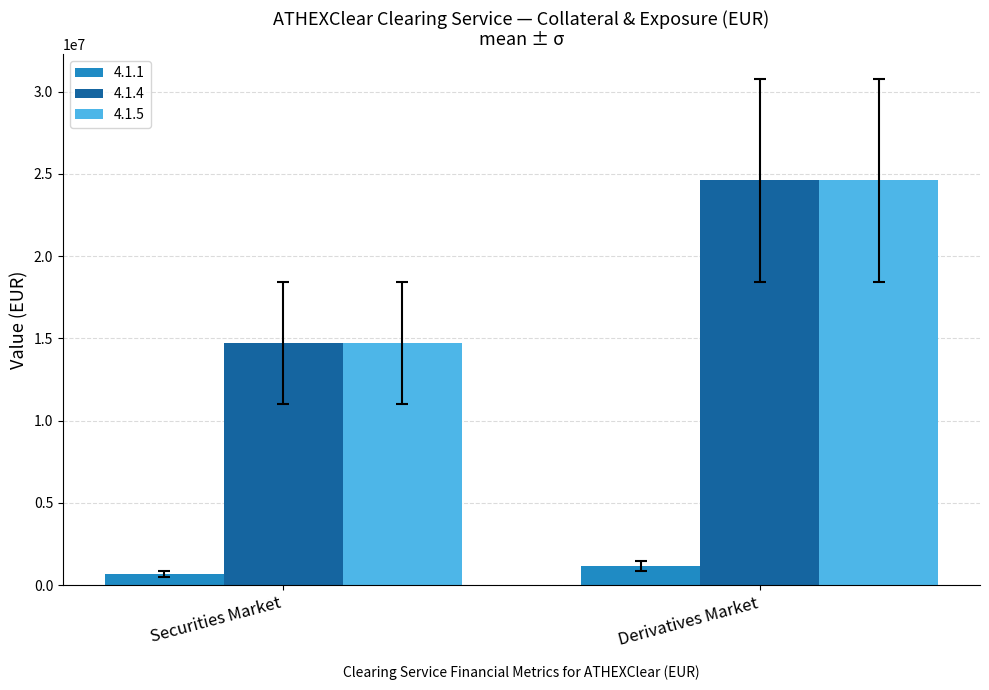

How many distinct data groups are displayed?

3